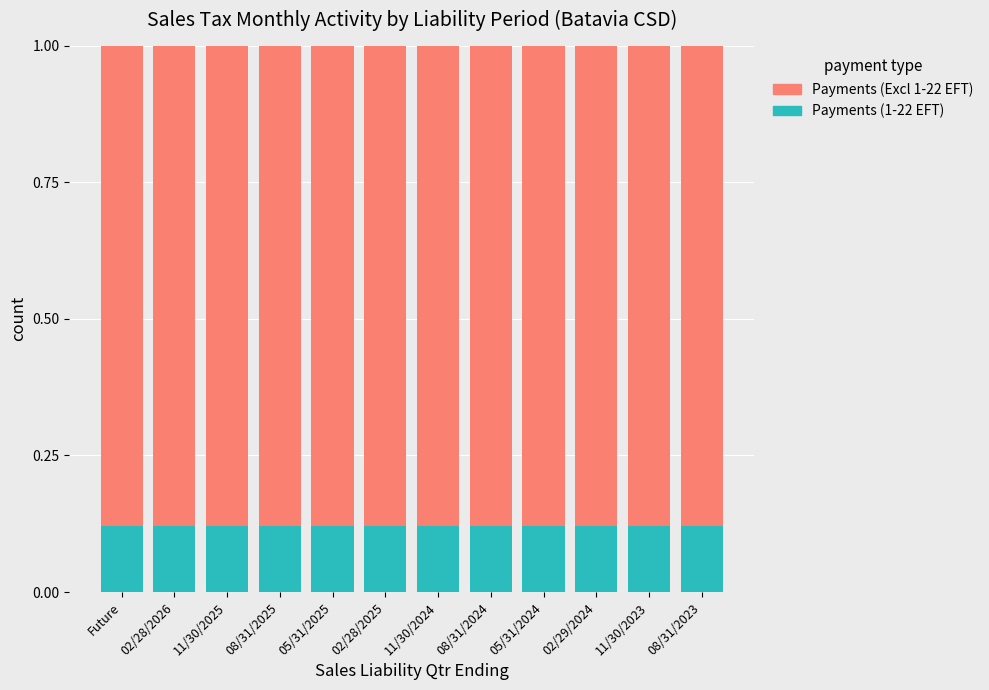

True or false: Payments (1-22 EFT) has a value of 0.2 at 02/29/2024.

False